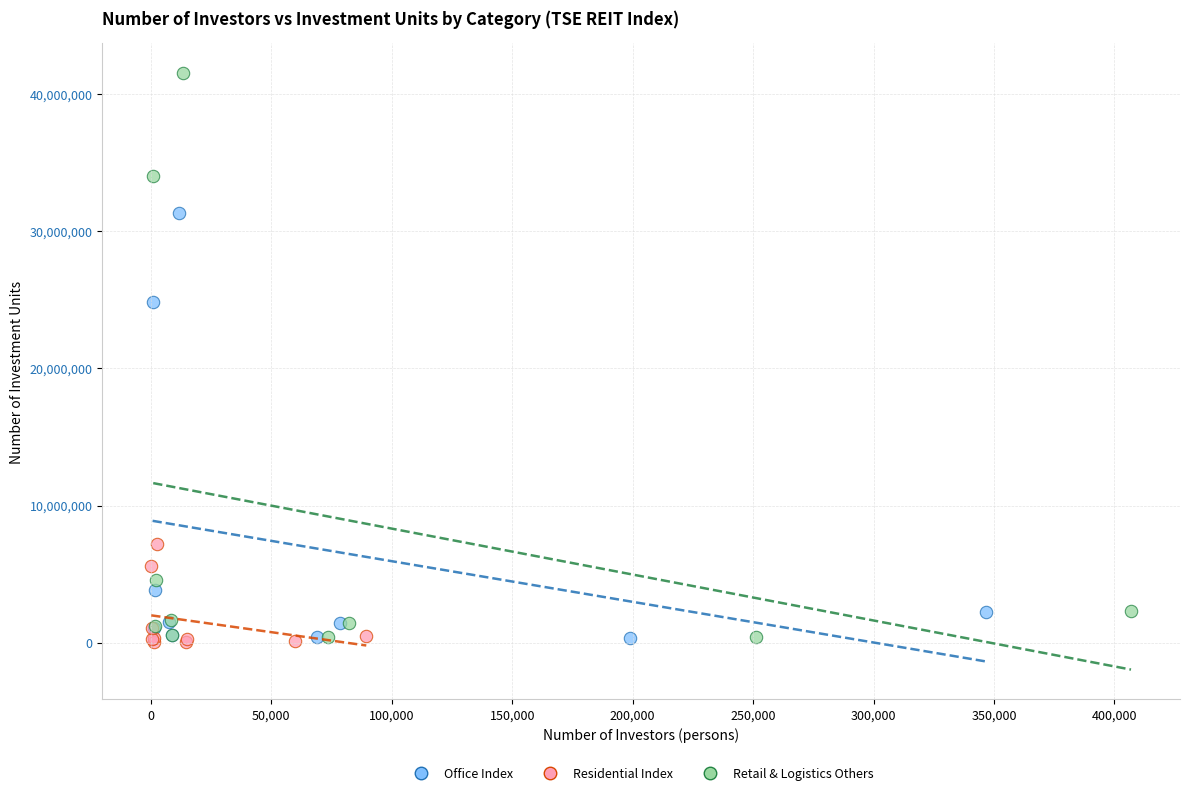

Which series contains the highest Y value?

Retail & Logistics Others